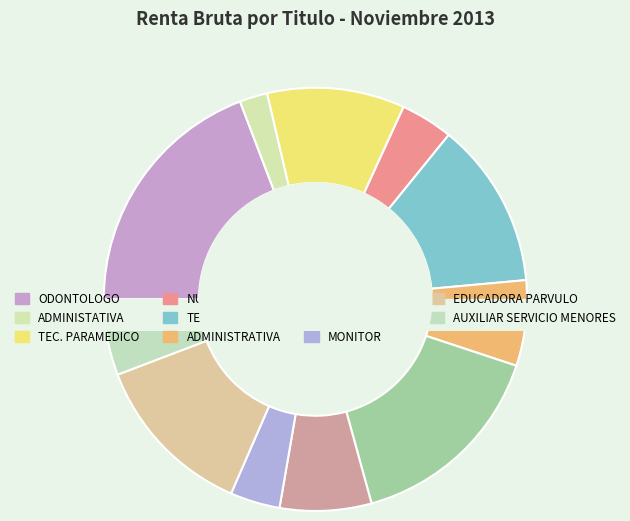

What is the change in value from DOCTOR to KINESIOLOGO?

-302786